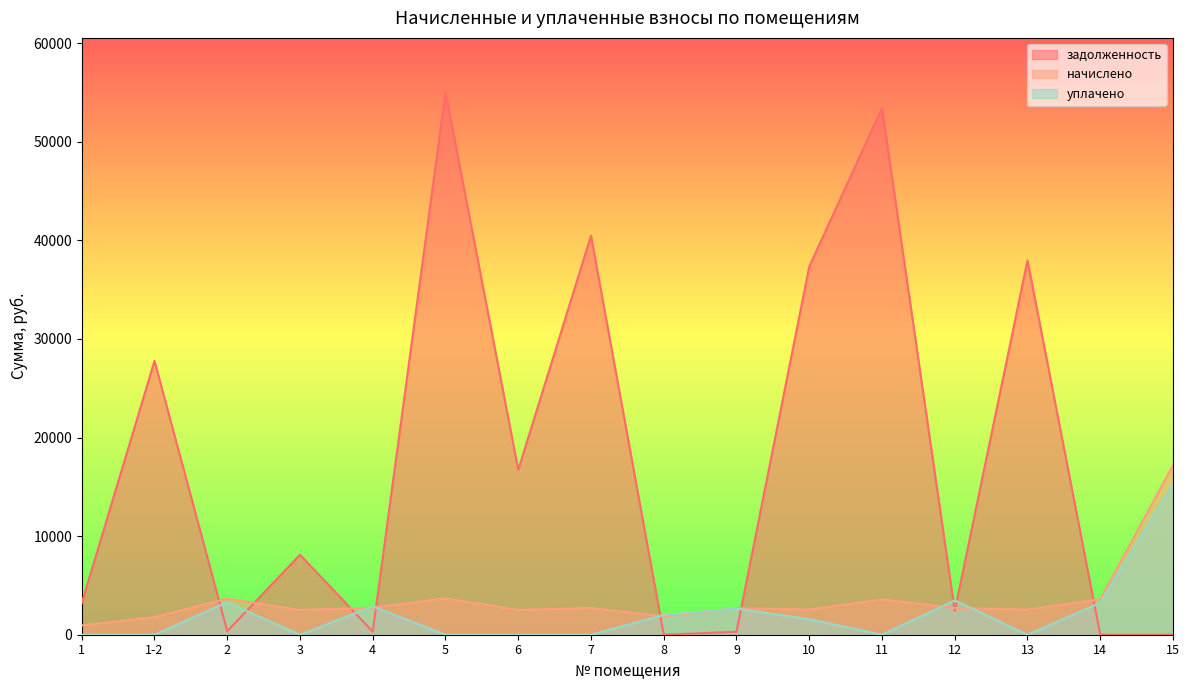

At which category is the sum across all series the highest?

5